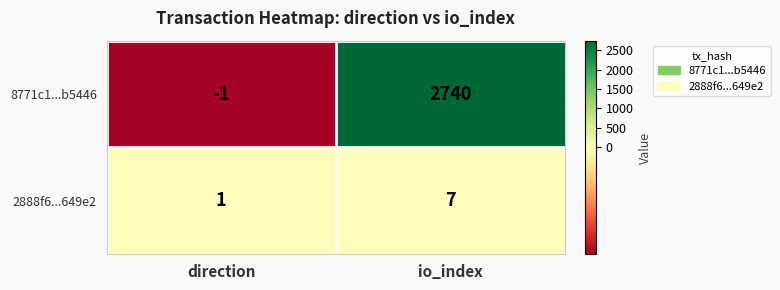

What is the difference between the 8771c1...b5446 values at direction and io_index?

2741